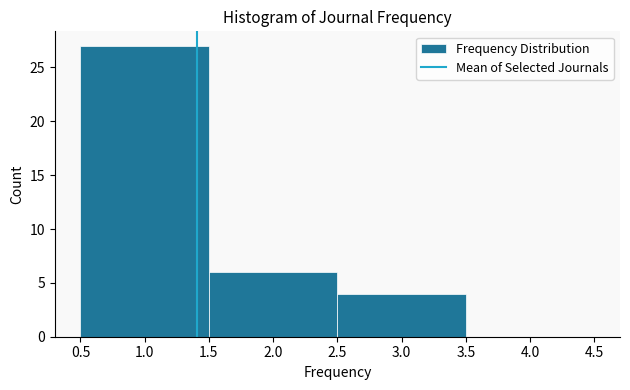

Reading left to right, transcribe this chart: for each bar, give the range it covers on the x-axis and its height. The values are not printed on the chart, so give them approximately, as read against the axis.

0.5 to 1.5: 27
1.5 to 2.5: 6
2.5 to 3.5: 4
3.5 to 4.5: 0